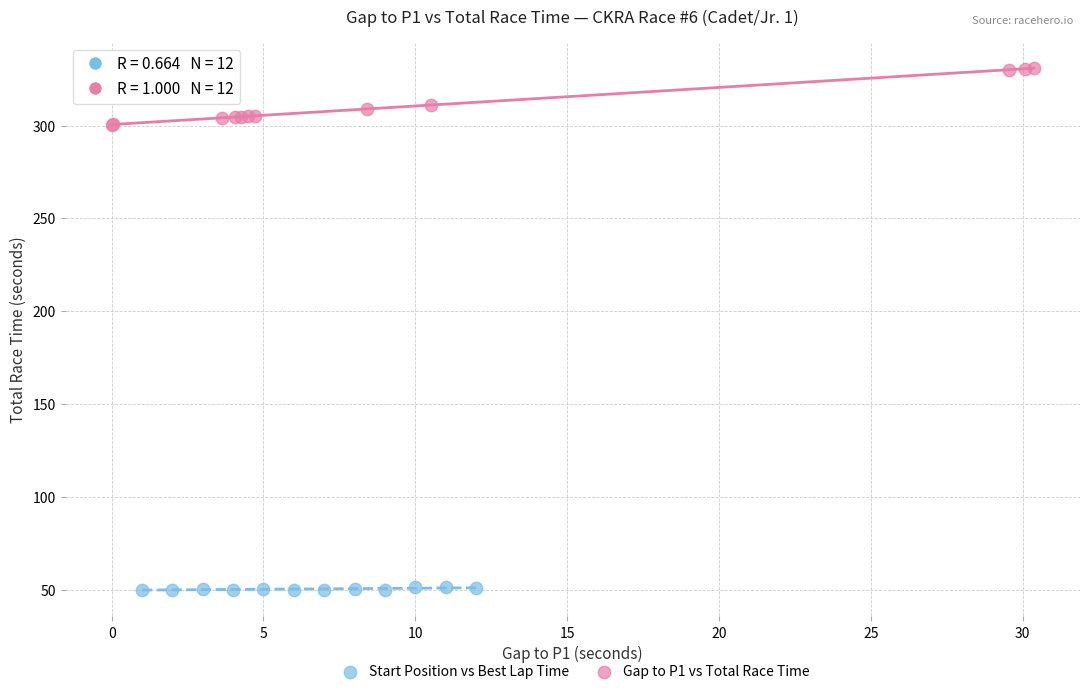

Which series reaches the maximum Y coordinate?

Gap to P1 vs Total Race Time